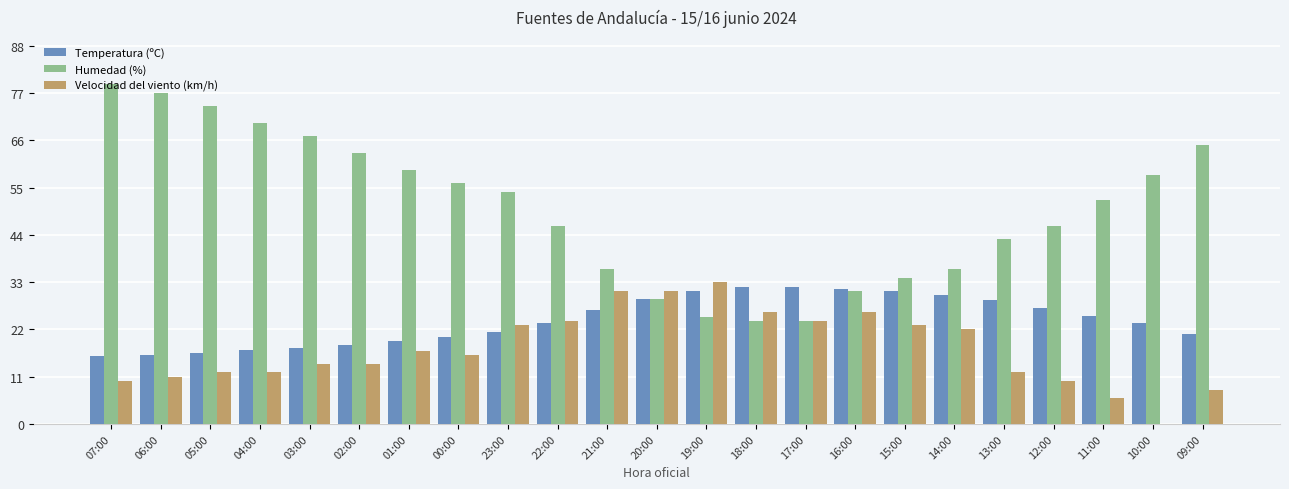

What is the sum of all Temperatura (ºC) values?

553.7